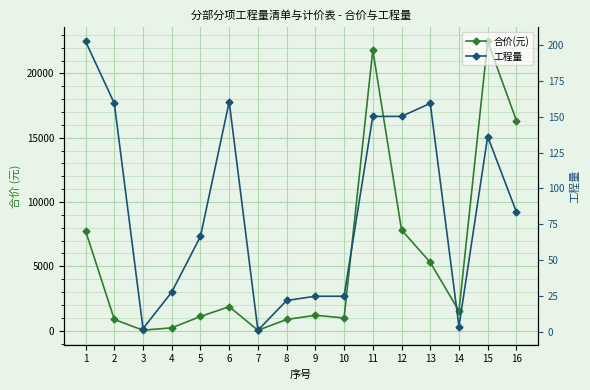

How many interior local peaks does the 合价(元) series have?

4